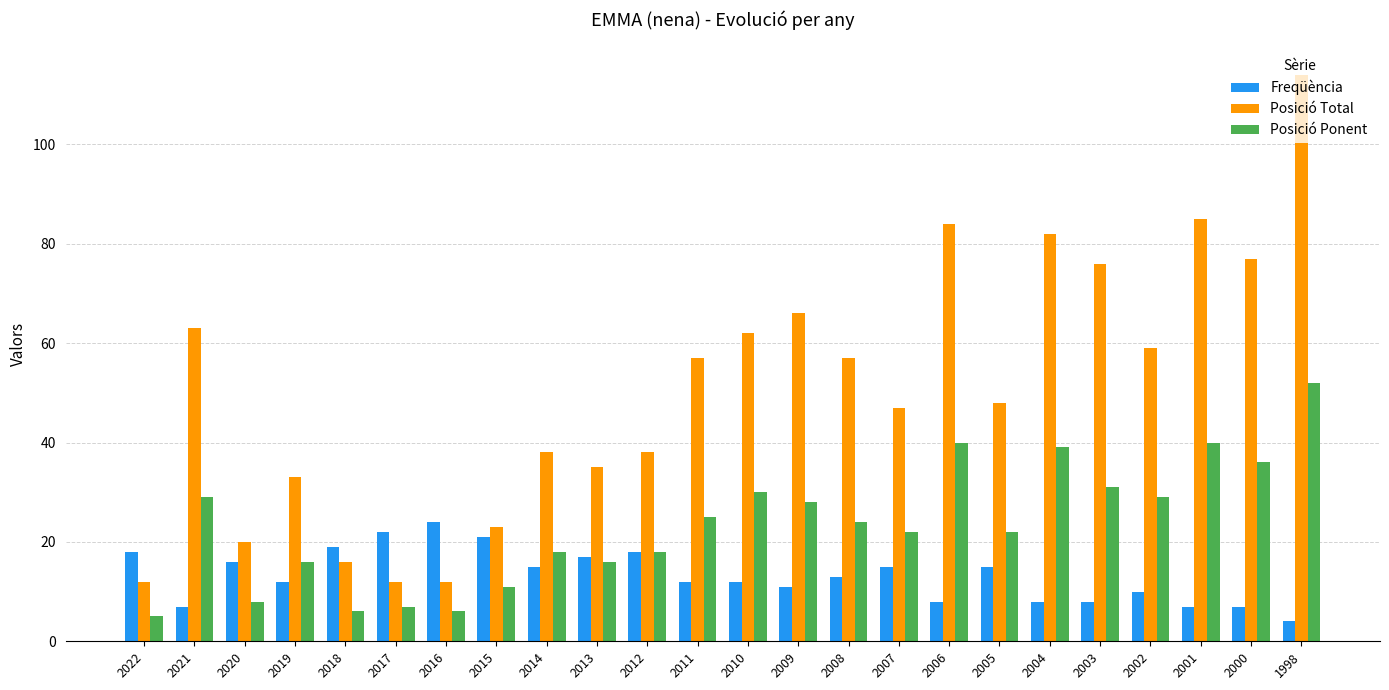

How many distinct data groups are displayed?

3